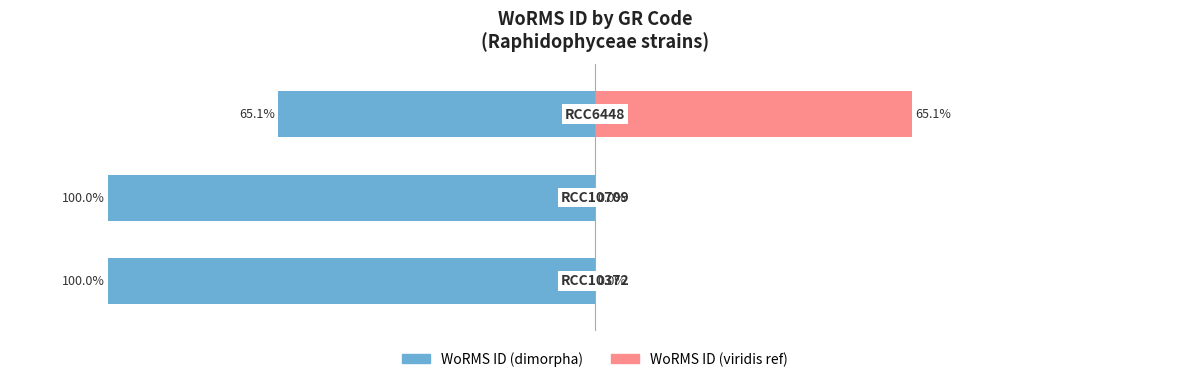

What is the spread (max minus min) of values at 1?

100.0